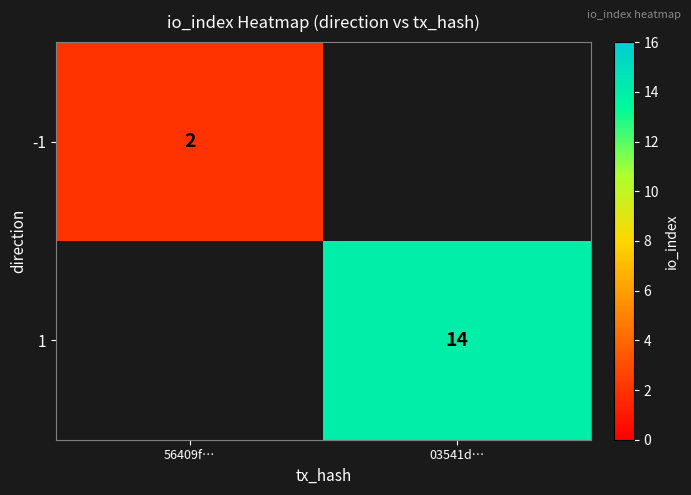

Between 56409f… and 03541d…, which is larger?

03541d…